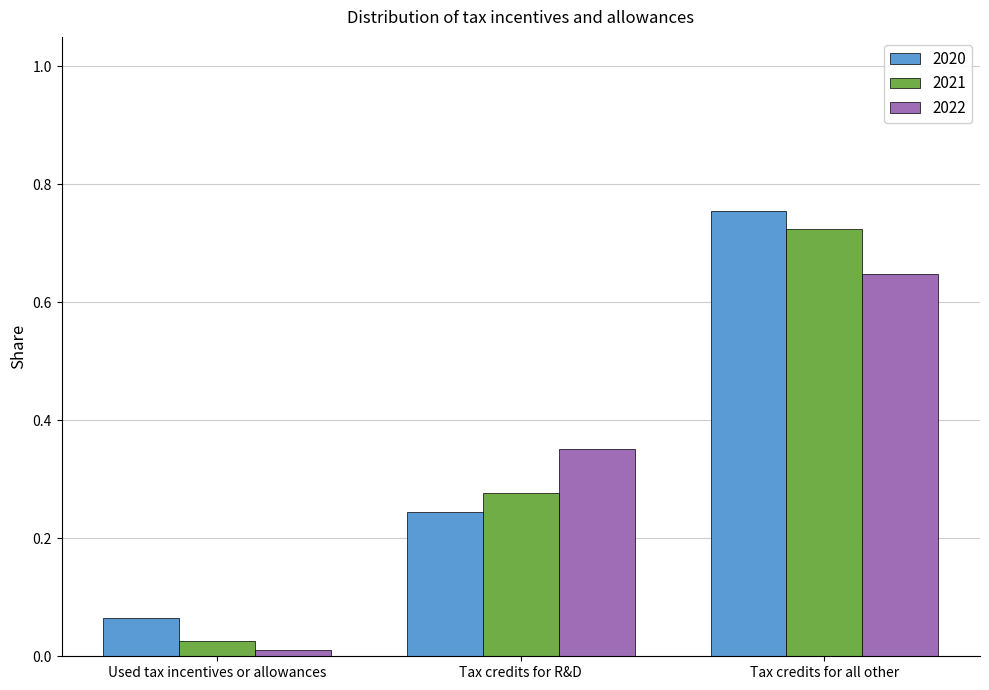

List the series in order of their peak value, lowest first.

2022, 2021, 2020